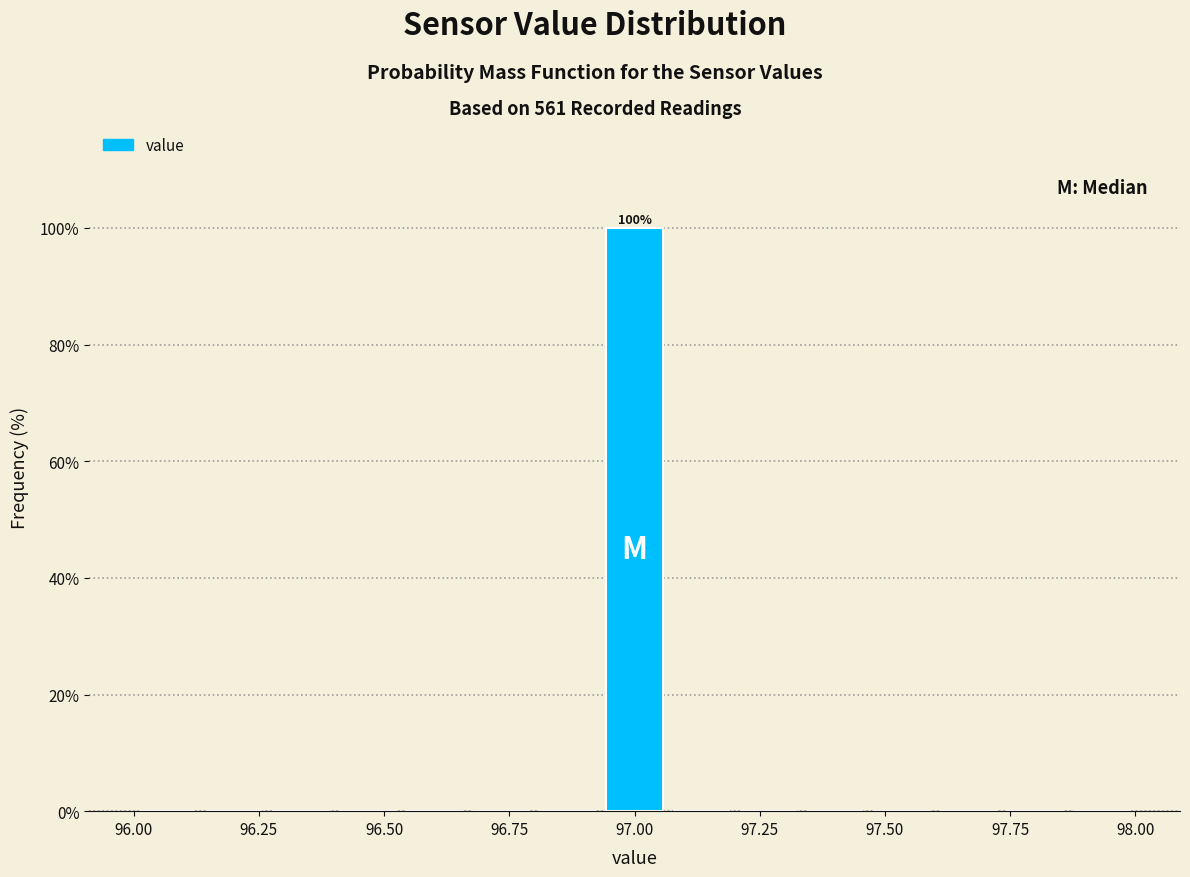

Around what value on the x-axis is the tallest bar? Give the approximate position of its centre, as read against the axis.

97.00